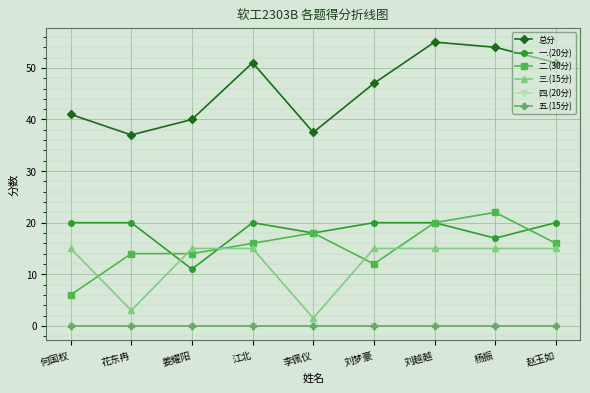

How many interior local valleys does the 二.(30分) series have?

1